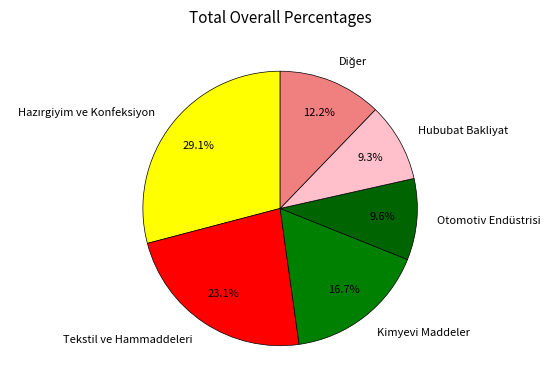

Count the number of slices in the pie.

6